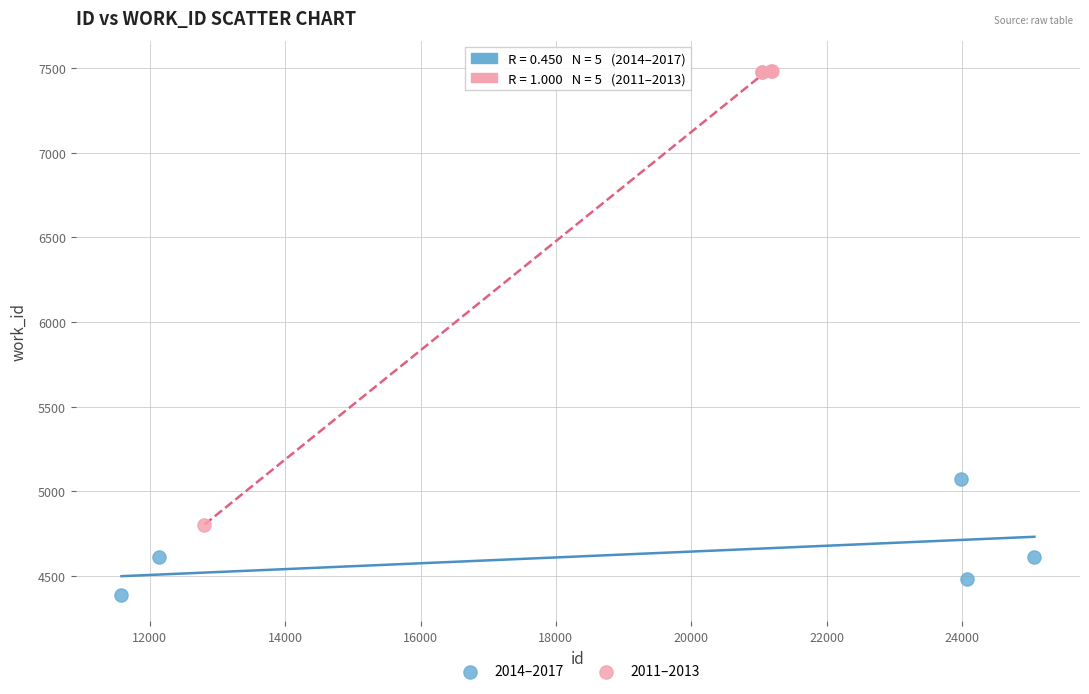

Which series has the widest spread of Y values?

2011–2013